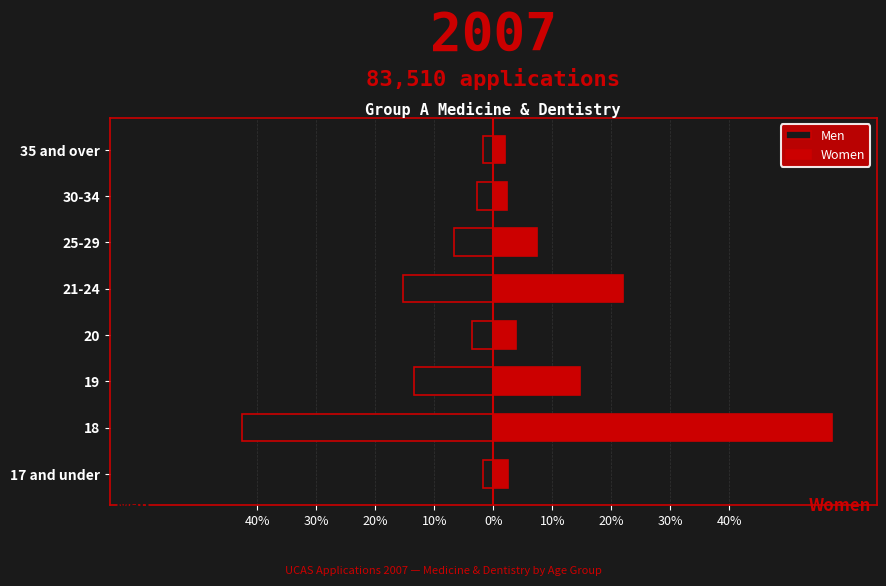

At 25-29, list the series in order from smallest to largest.

Men, Women